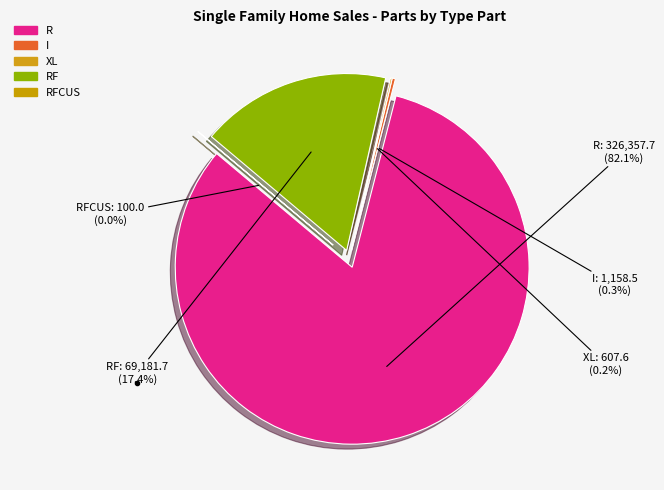

How many segments does this pie chart have?

5